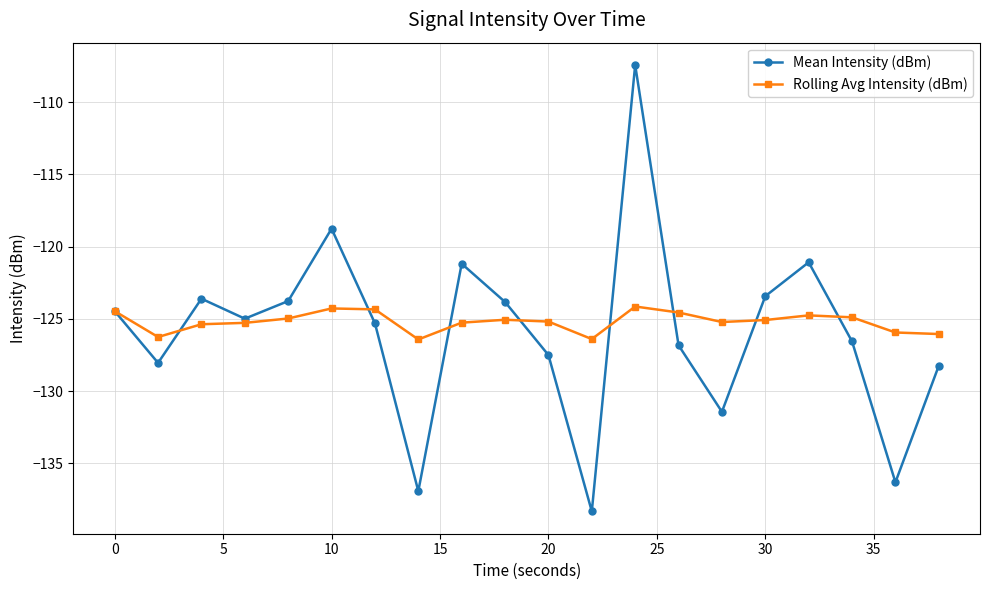

What is the difference between the maximum and minimum values in the Rolling Avg Intensity (dBm) series?

2.3